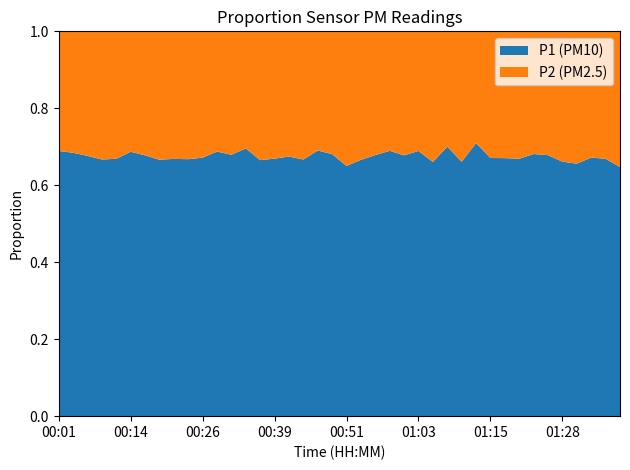

Reading left to right, list all the values displayed in this chart.

P1: 00:01=50.4	00:04=51.8	00:06=49.6	00:09=46.3	00:11=48.0	00:14=51.2	00:16=48.3	00:19=45.3	00:21=45.9	00:24=47.1	00:26=45.8	00:29=52.7	00:31=48.4	00:34=49.6	00:36=44.2	00:39=44.1	00:41=43.8	00:44=41.3	00:46=51.2	00:48=45.8	00:51=39.8	00:53=43.3	00:56=42.5	00:58=48.6	01:01=45.9	01:03=48.4	01:06=43.8	01:08=52.8	01:10=43.8	01:13=53.5	01:15=44.6	01:18=43.4	01:20=43.9	01:23=49.0	01:25=47.0	01:28=44.3	01:30=42.5	01:32=45.3	01:35=42.3	01:37=39.7
P2: 00:01=22.7	00:04=23.9	00:06=23.8	00:09=23.1	00:11=23.8	00:14=23.3	00:16=22.9	00:19=22.7	00:21=22.7	00:24=23.4	00:26=22.4	00:29=23.9	00:31=22.9	00:34=21.7	00:36=22.2	00:39=21.8	00:41=21.1	00:44=20.6	00:46=22.9	00:48=21.5	00:51=21.4	00:53=21.7	00:56=20.1	00:58=21.9	01:01=21.8	01:03=21.8	01:06=22.5	01:08=22.6	01:10=22.4	01:13=21.9	01:15=21.9	01:18=21.3	01:20=21.7	01:23=22.9	01:25=22.3	01:28=22.7	01:30=22.2	01:32=22.1	01:35=20.9	01:37=21.6